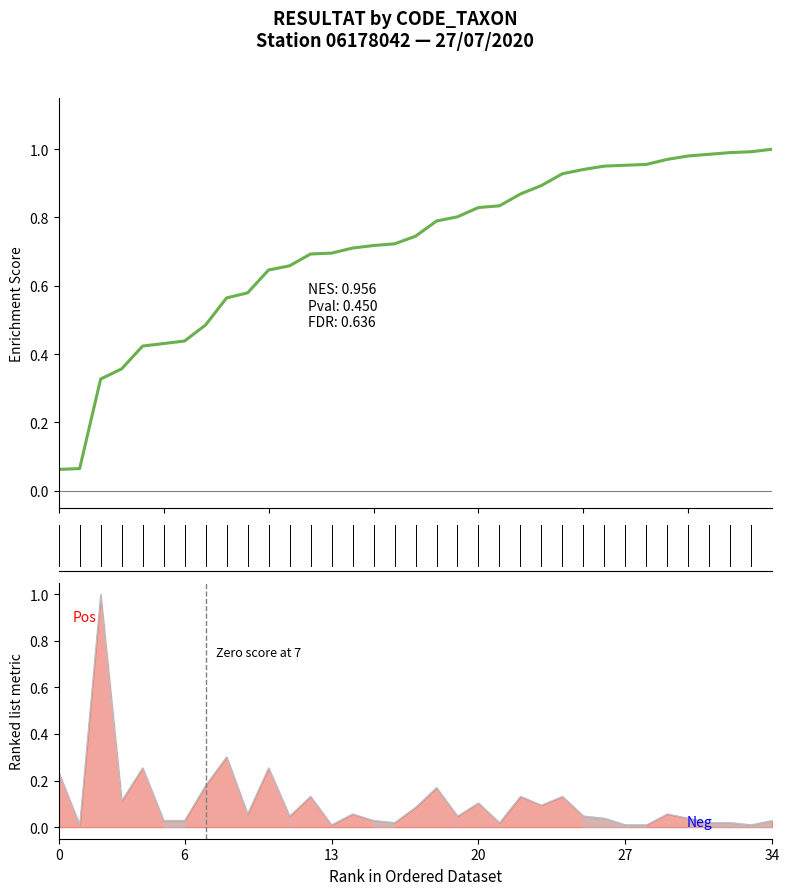

Read the value at 14.

0.7